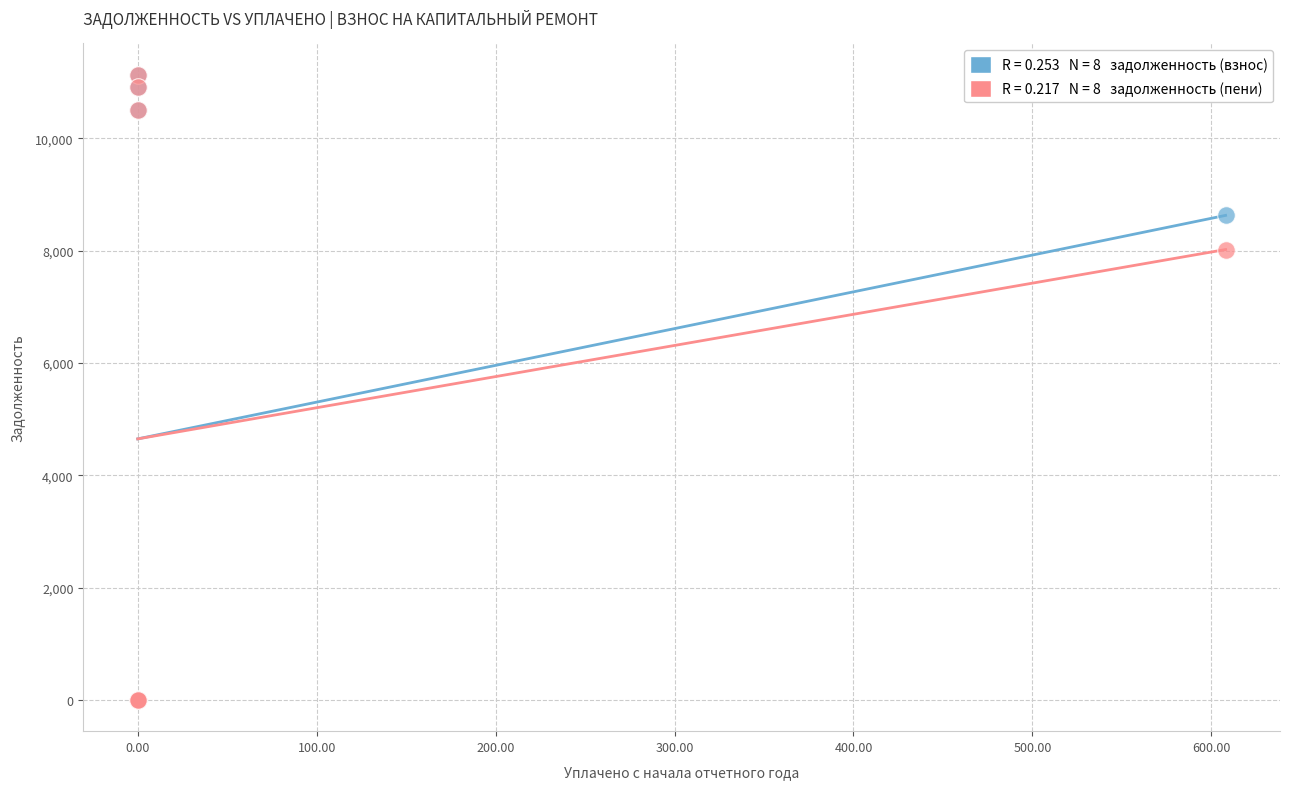

Across all series, what Y value is closest to 5564?

8017.5